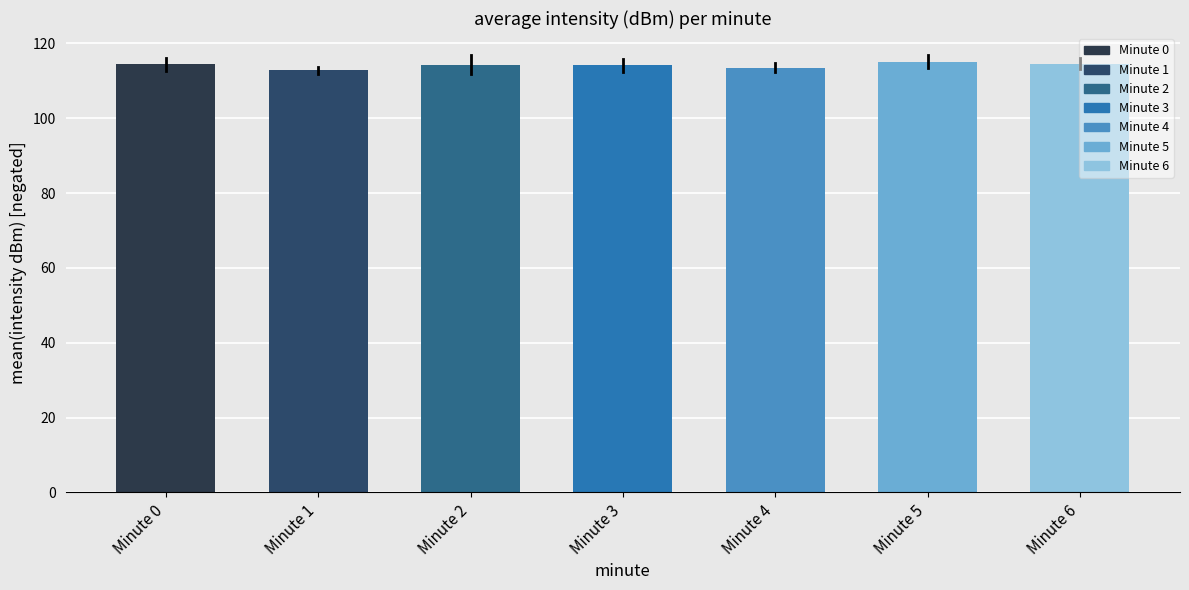

What is the smallest value displayed?

112.7